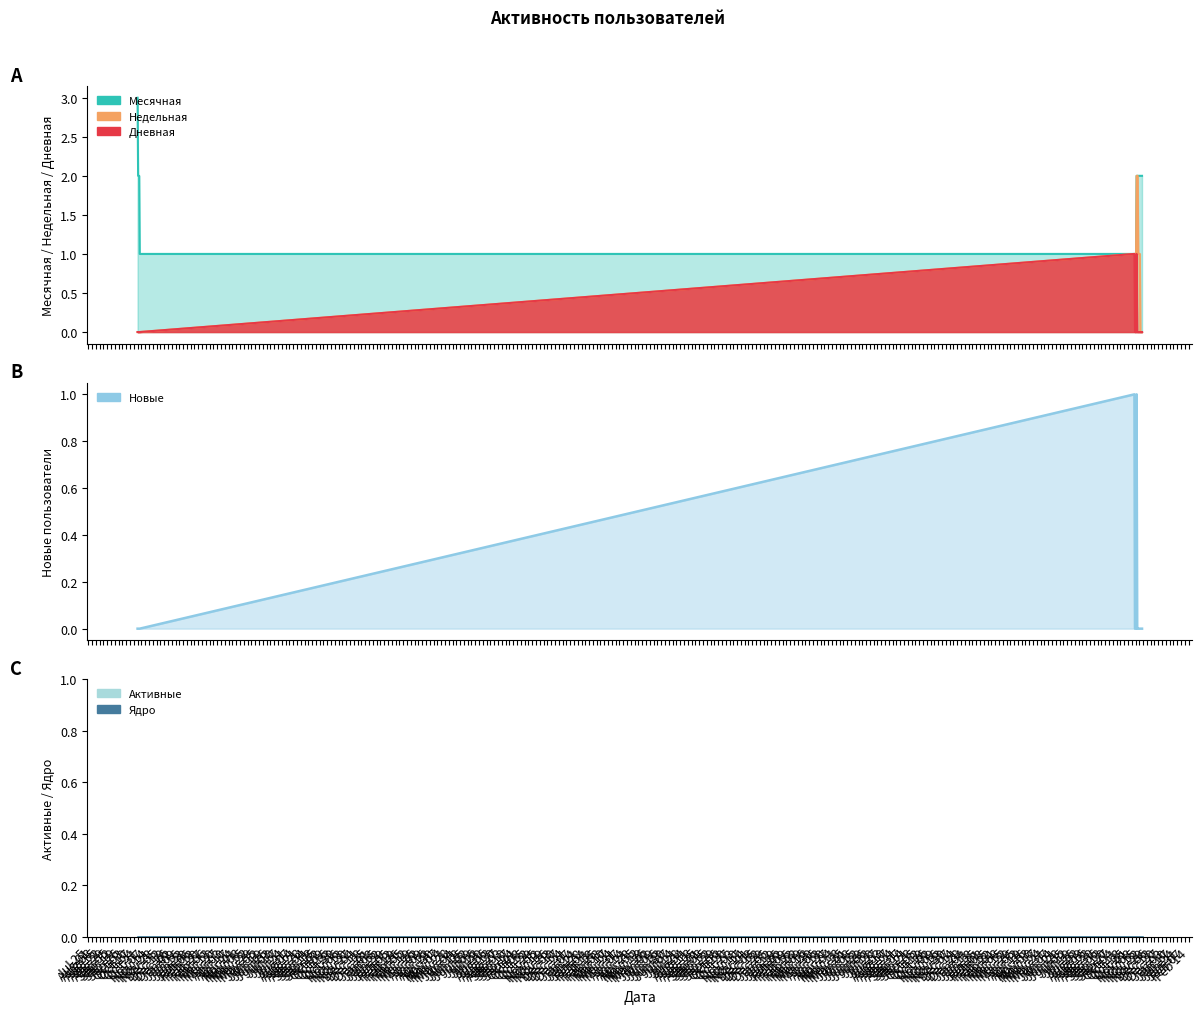

Which series has the widest spread of values?

Месячная